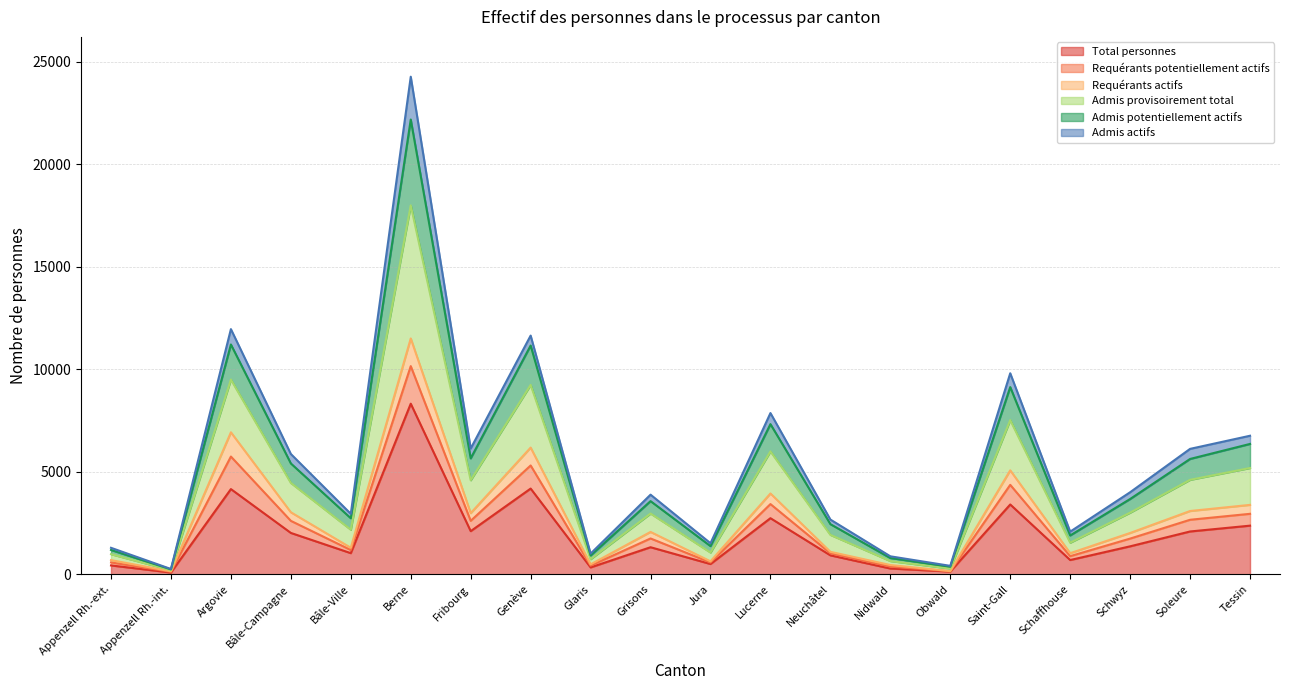

How many data points does each series have?

20